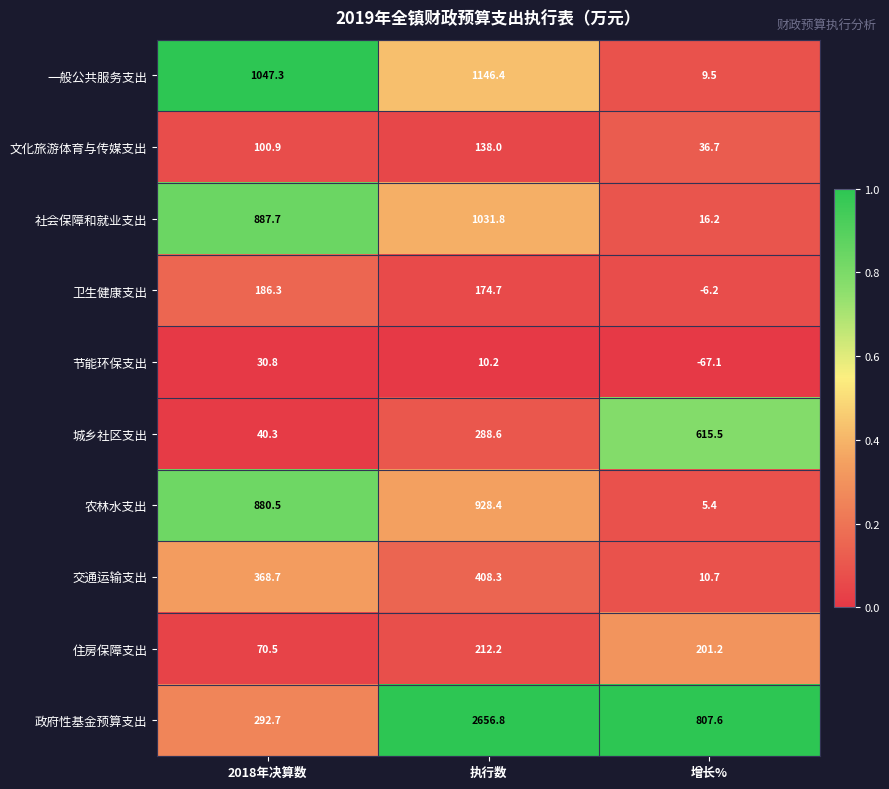

Reading right to left, extract all data points from this chart.

一般公共服务支出: 增长%=9.5	执行数=1146.4	2018年决算数=1047.3
文化旅游体育与传媒支出: 增长%=36.7	执行数=138.0	2018年决算数=100.9
社会保障和就业支出: 增长%=16.2	执行数=1031.8	2018年决算数=887.7
卫生健康支出: 增长%=-6.2	执行数=174.7	2018年决算数=186.3
节能环保支出: 增长%=-67.1	执行数=10.2	2018年决算数=30.8
城乡社区支出: 增长%=615.5	执行数=288.6	2018年决算数=40.3
农林水支出: 增长%=5.4	执行数=928.4	2018年决算数=880.5
交通运输支出: 增长%=10.7	执行数=408.3	2018年决算数=368.7
住房保障支出: 增长%=201.2	执行数=212.2	2018年决算数=70.5
政府性基金预算支出: 增长%=807.6	执行数=2656.8	2018年决算数=292.7